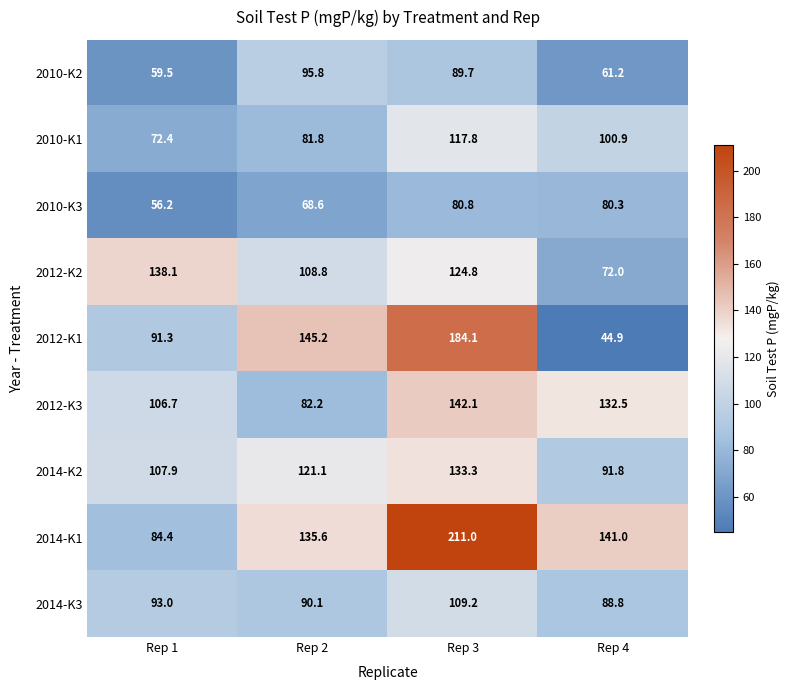

Read the 2014-K3 value at Rep 4.

88.8